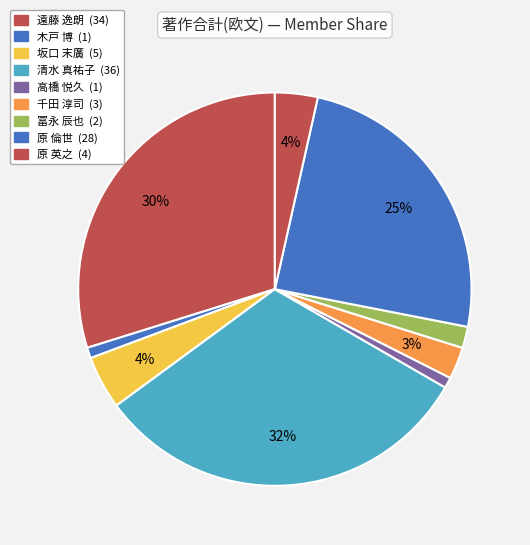

How many segments does this pie chart have?

9